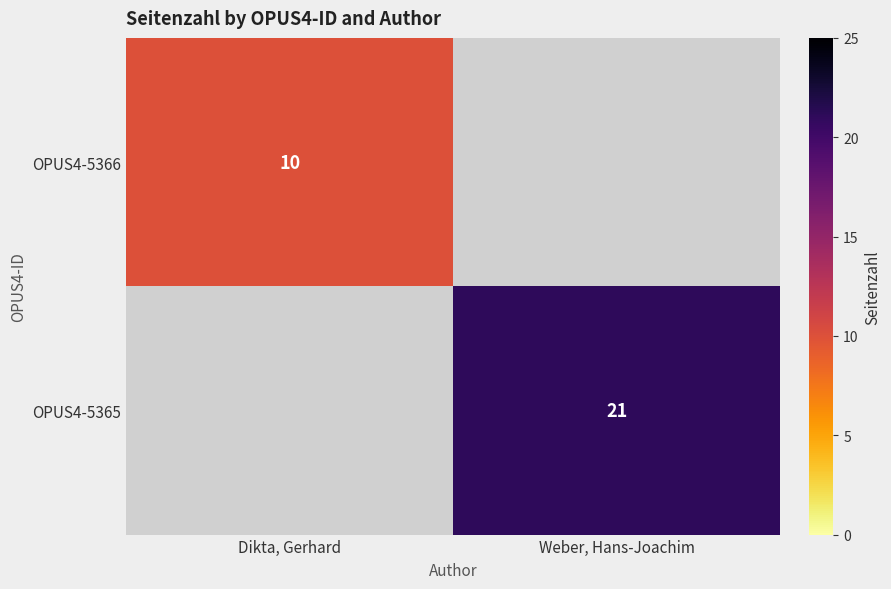

Is the value of OPUS4-5365 at Weber, Hans-Joachim greater than the value of OPUS4-5366 at Dikta, Gerhard?

Yes